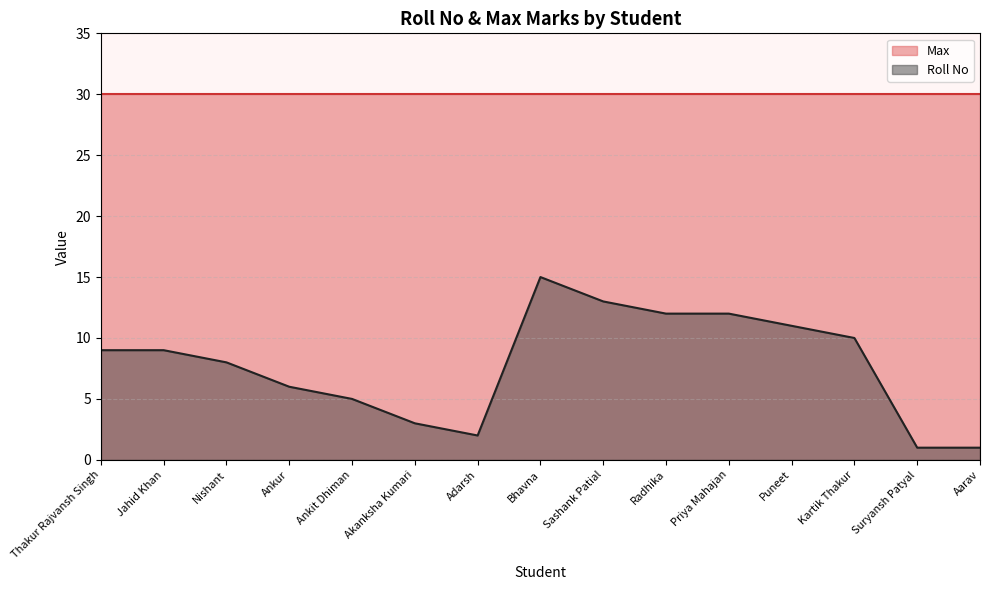

What position from the right is Radhika?

6